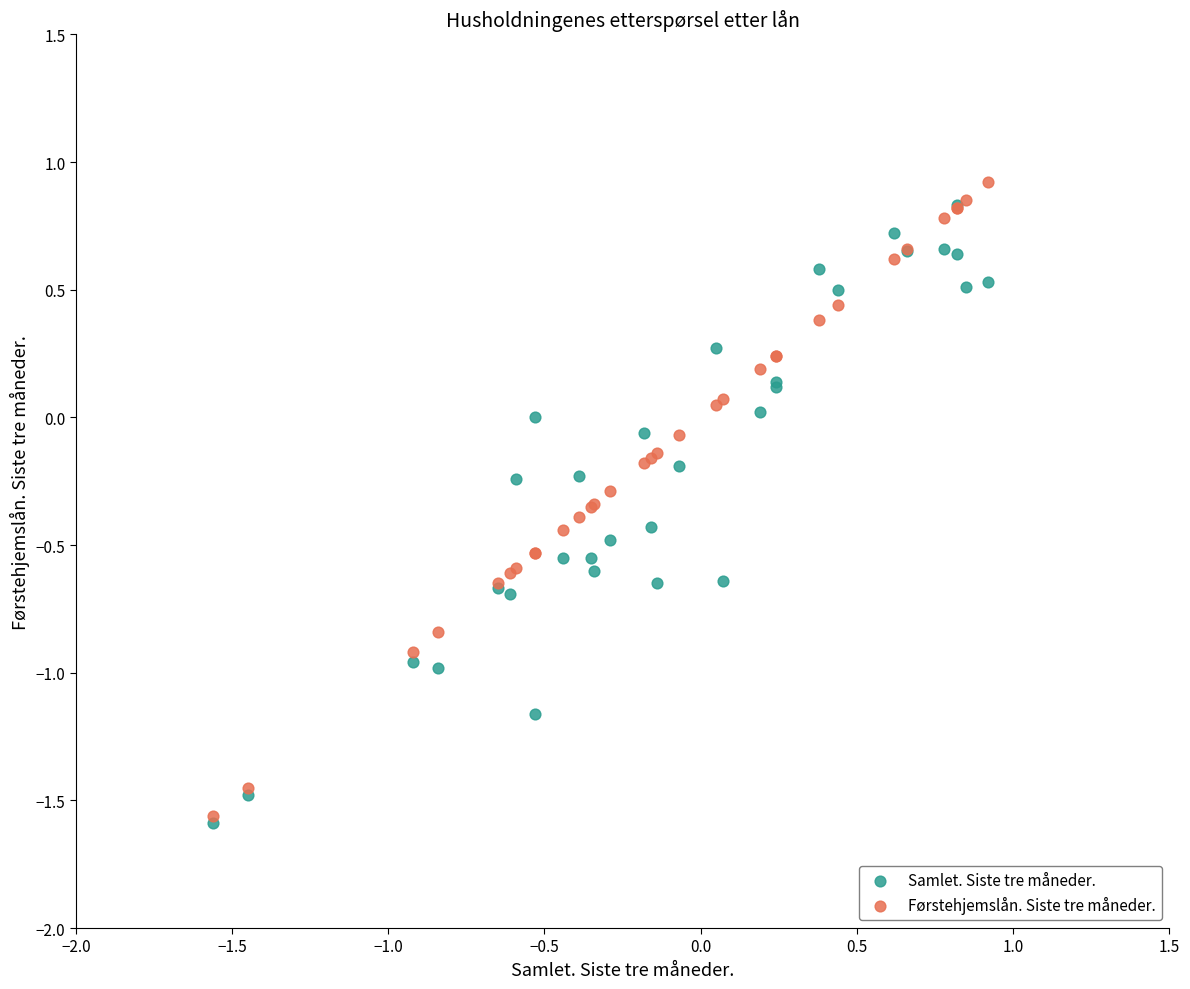

Which series contains the highest Y value?

Førstehjemslån. Siste tre måneder.